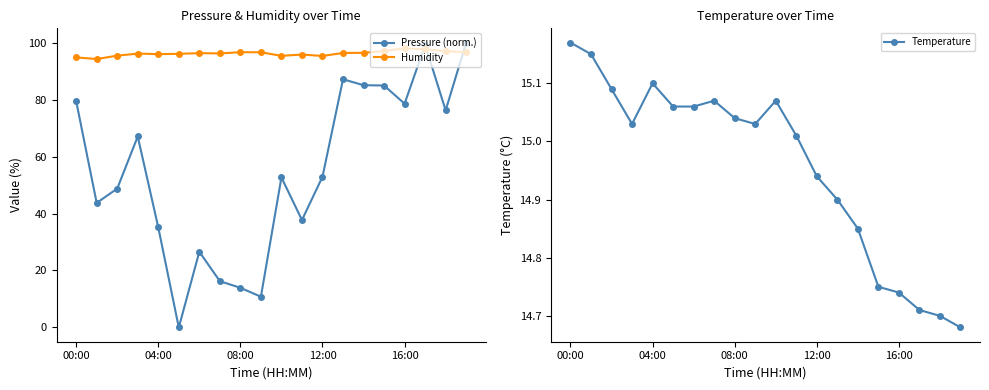

How many lines are shown in the chart?

3